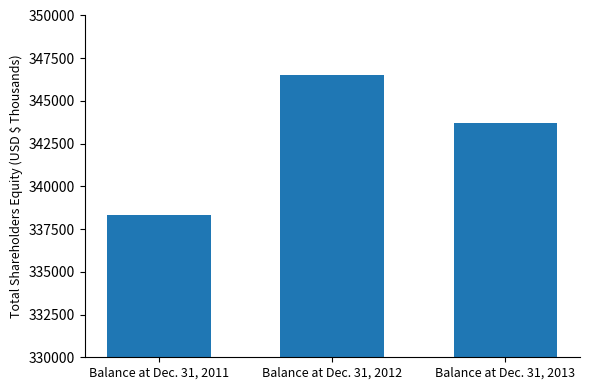

List the labels in order of value, smallest first.

Balance at Dec. 31, 2011, Balance at Dec. 31, 2013, Balance at Dec. 31, 2012